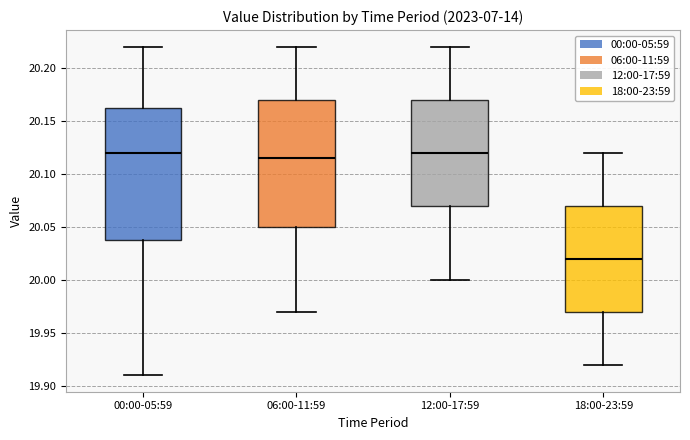

Reading left to right, read every box against the y-axis: the position of its median line, the range the box covers, and the ends of its whiskers. The values are not printed on the chart, so give them approximately, as read against the axis.

00:00-05:59: median 20.120, box 20.040 to 20.165, whiskers 19.910 to 20.220
06:00-11:59: median 20.115, box 20.050 to 20.170, whiskers 19.970 to 20.220
12:00-17:59: median 20.120, box 20.070 to 20.170, whiskers 20.000 to 20.220
18:00-23:59: median 20.020, box 19.970 to 20.070, whiskers 19.920 to 20.120